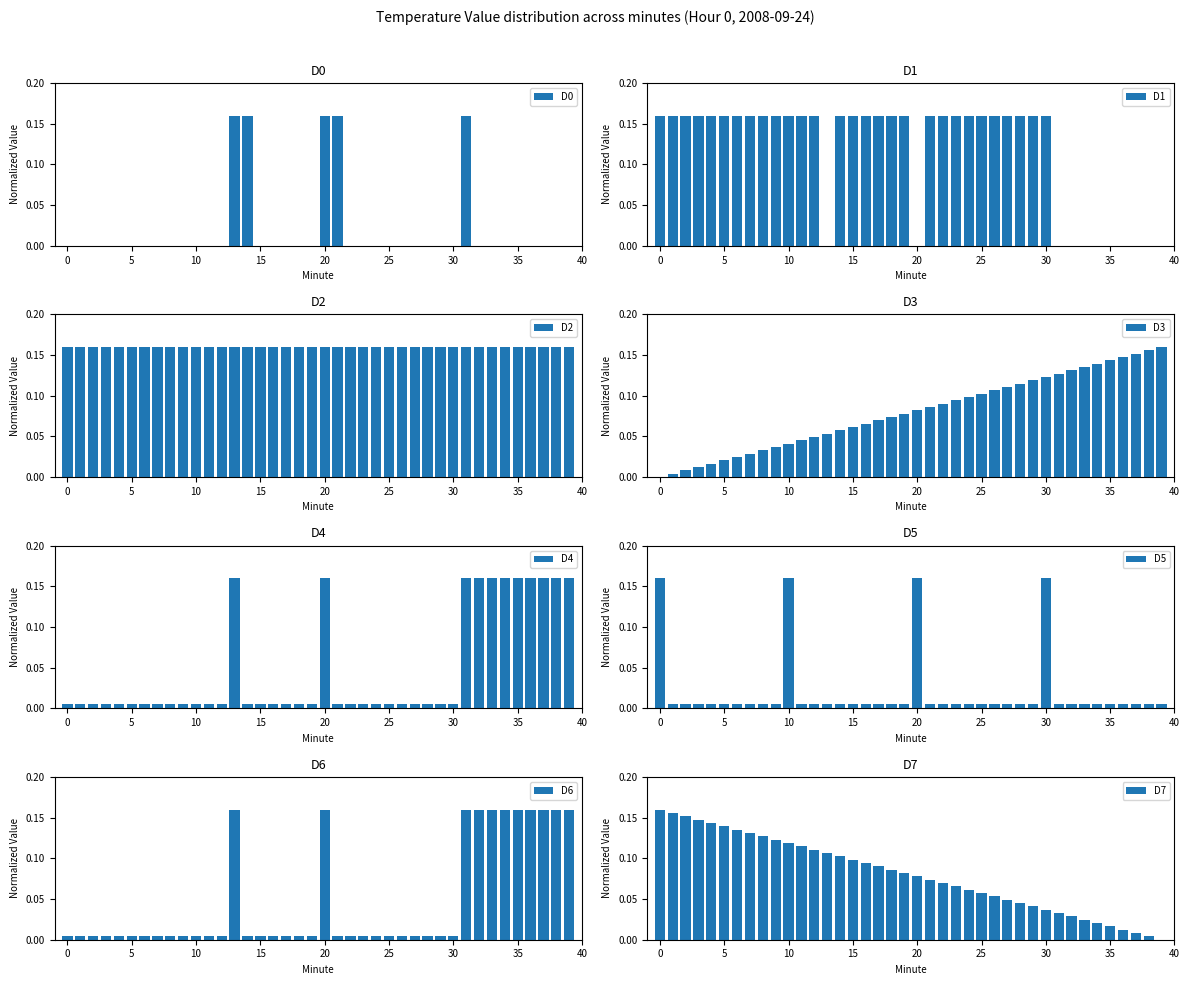

How many data points in D3 are above 0?

39